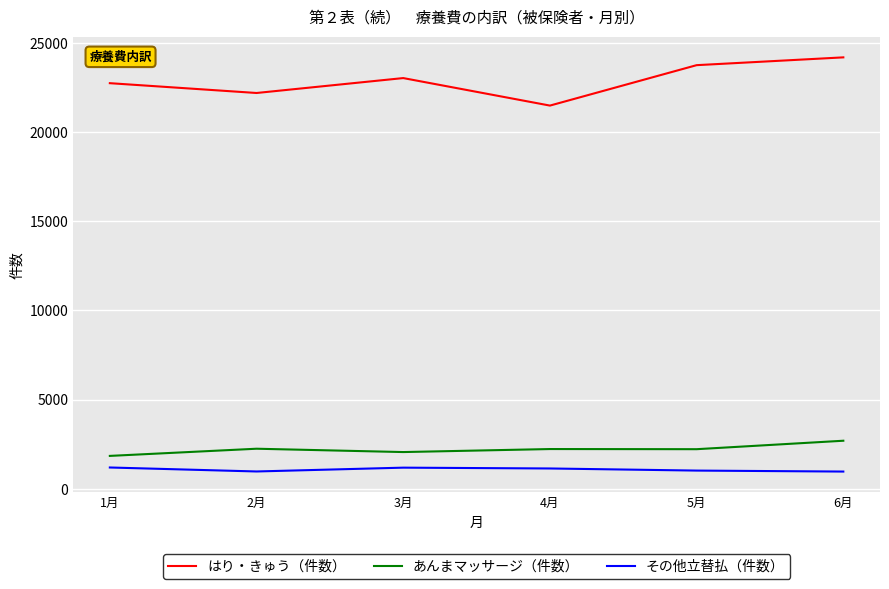

What is the sum of the その他立替払（件数） values at 6月 and 3月?

2159